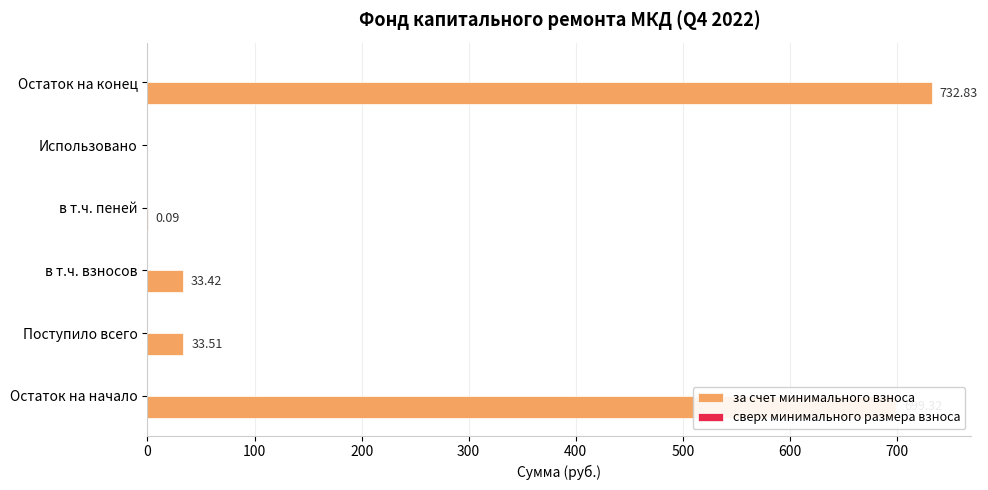

Between в т.ч. взносов and в т.ч. пеней, which is larger?

в т.ч. взносов